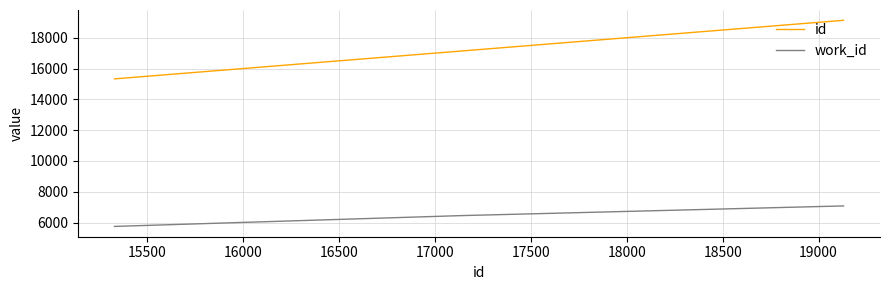

At how many categories does at least one series exceed 18403?

2